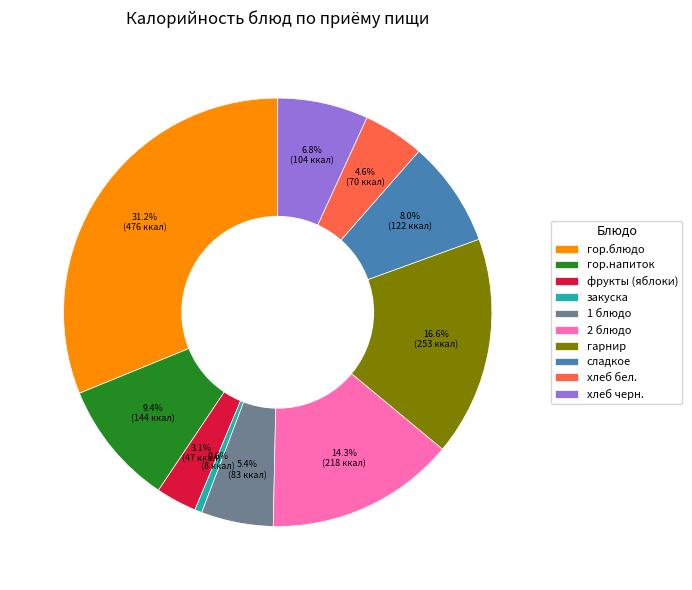

What percentage is NOT represented by гор.блюдо?

68.8%